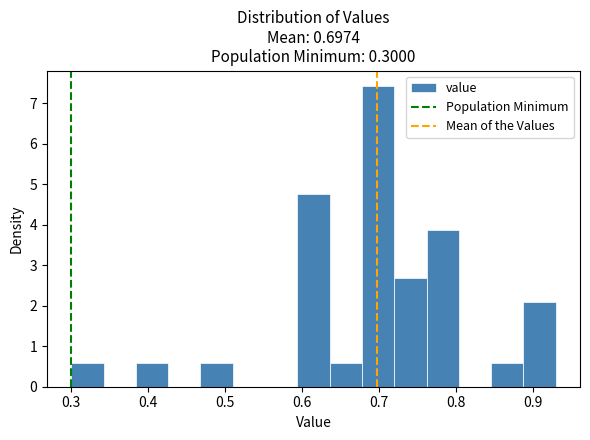

Which range on the x-axis has the tallest bar?

0.678 to 0.720